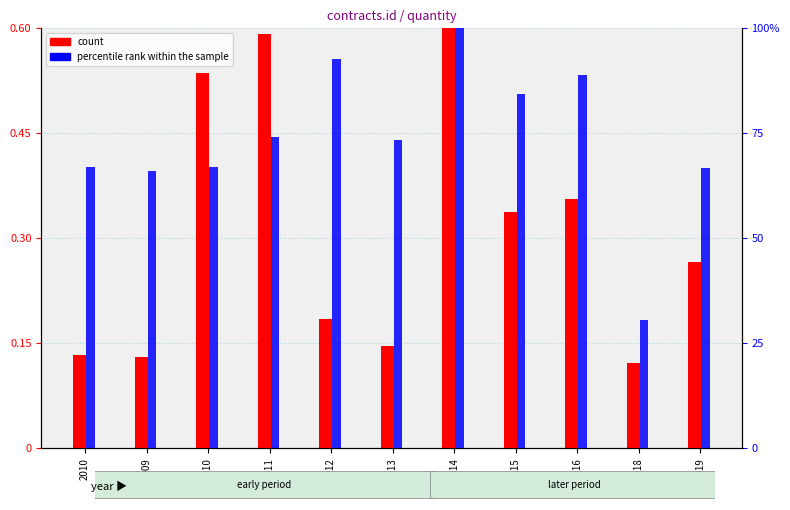

Is the value of percentile rank within the sample at 2013 greater than the value of count at 2018?

Yes